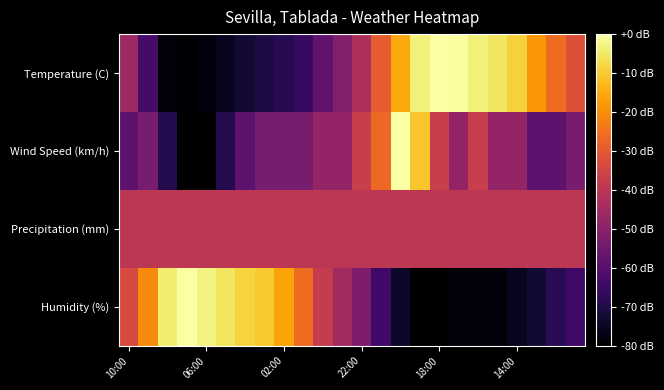

Which series has the largest range (max minus min)?

Temperature (C)